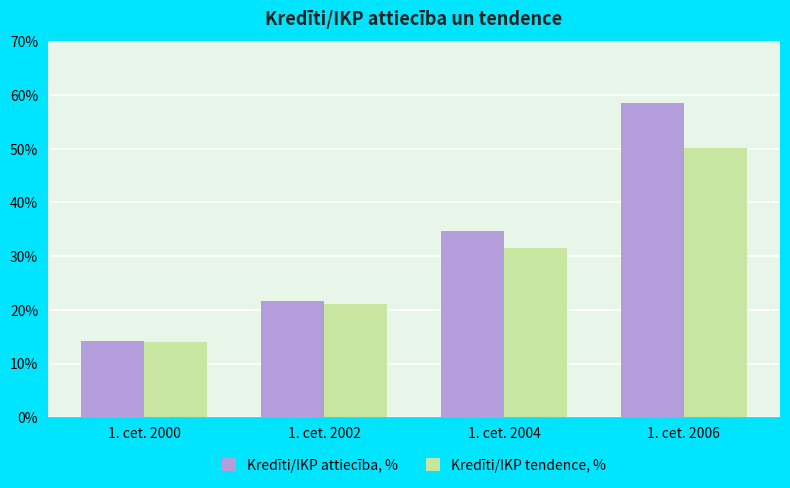

The value of Kredīti/IKP tendence, % at 1. cet. 2004 is 48.0. True or false?

False